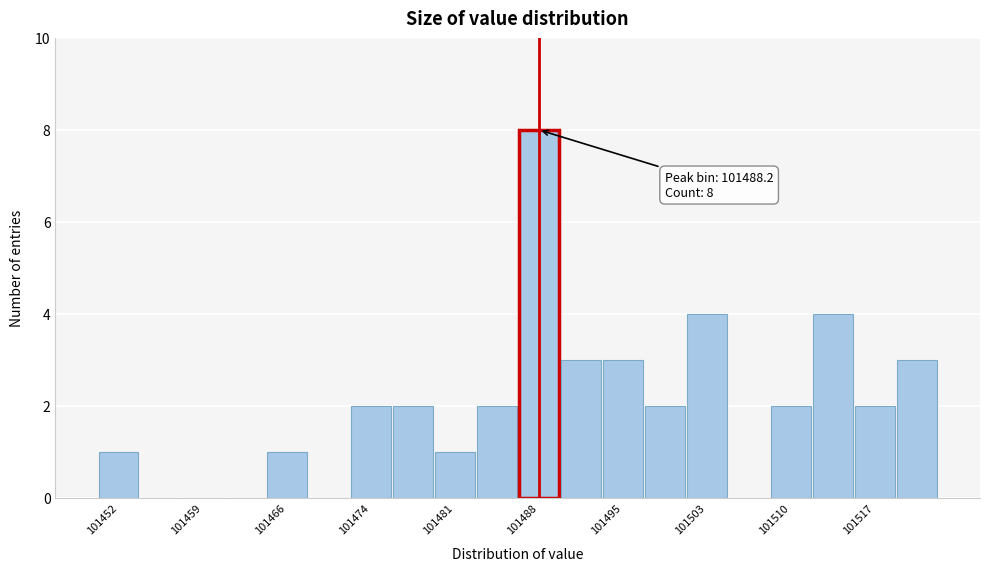

Read against the x-axis, roughly where is the centre of the tallest bar?

101488